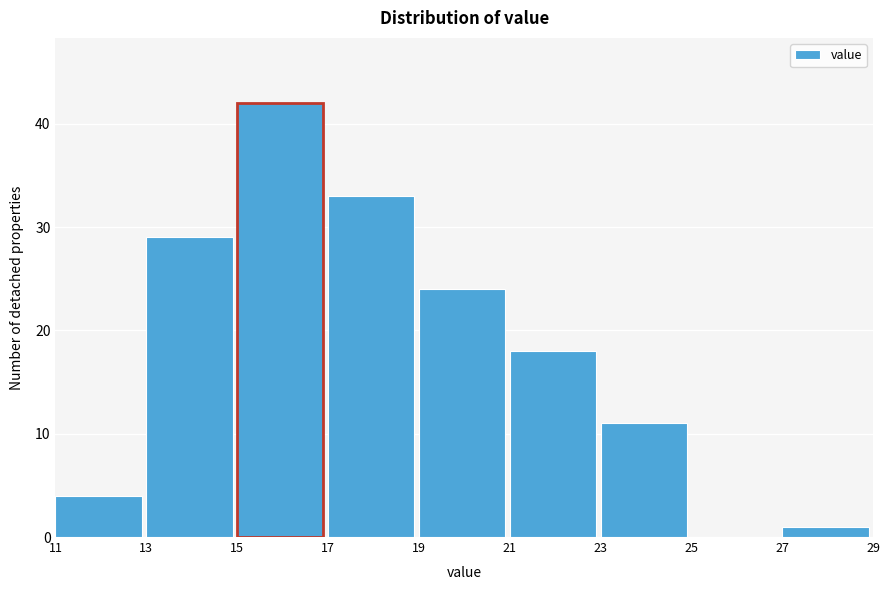

Reading left to right, transcribe this chart: for each bar, give the range it covers on the x-axis and its height. The values are not printed on the chart, so give them approximately, as read against the axis.

11 to 13: 4
13 to 15: 29
15 to 17: 42
17 to 19: 33
19 to 21: 24
21 to 23: 18
23 to 25: 11
25 to 27: 0
27 to 29: 1